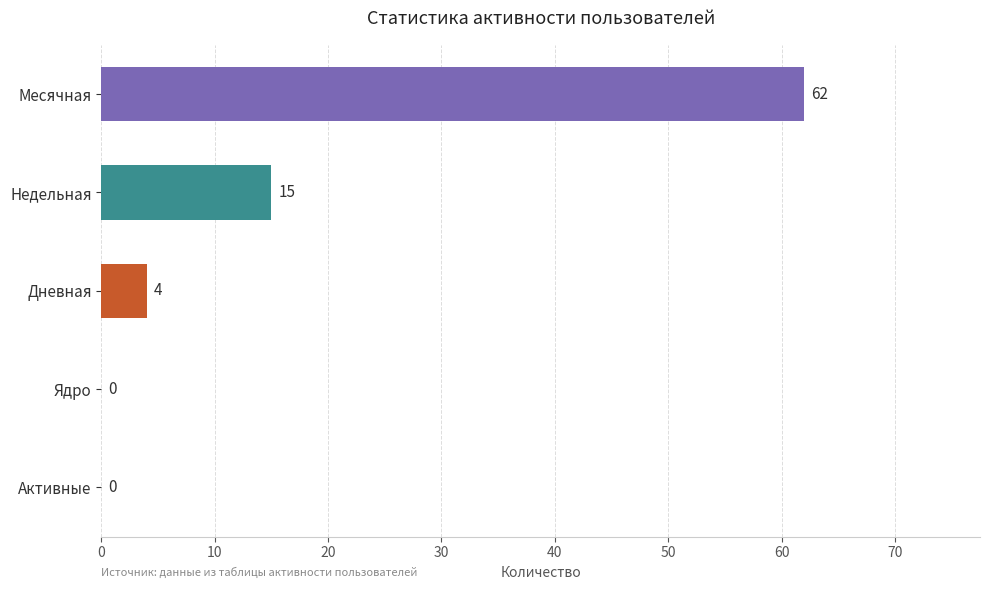

At which category does the chart reach its peak across all series?

Месячная